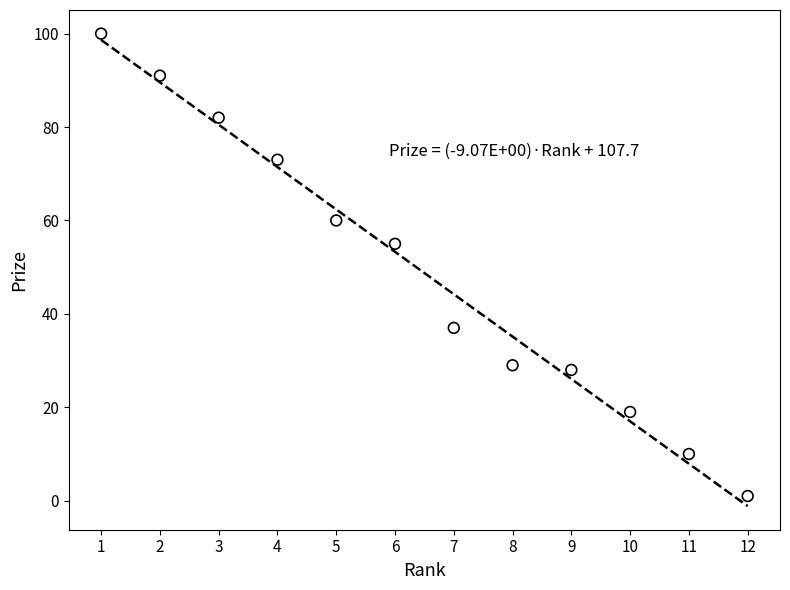

What is the average Y value?

49